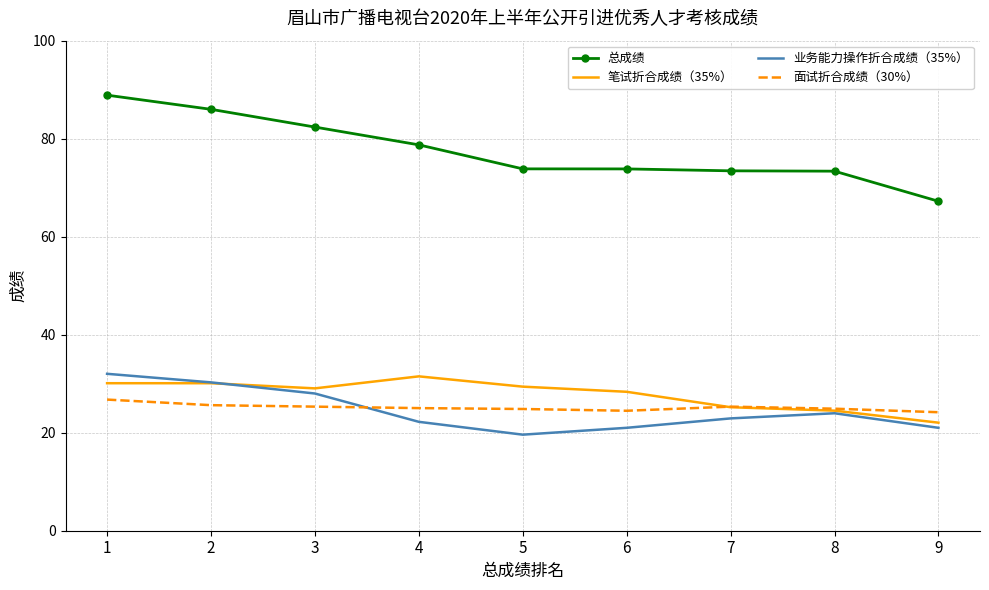

Is it true that 总成绩 equals 73.8 at 5?

True